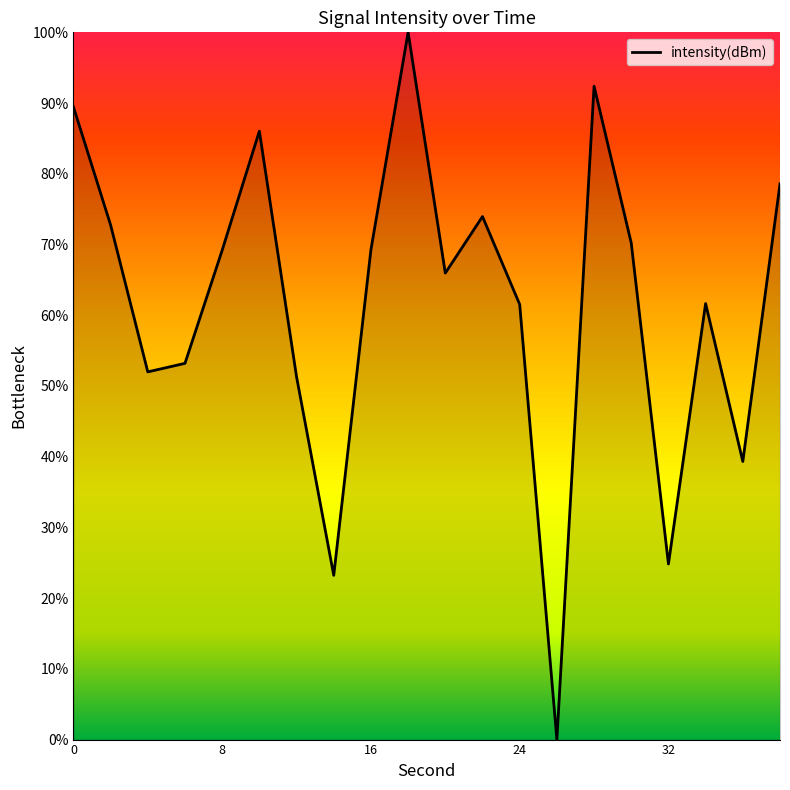

How many distinct data groups are displayed?

1